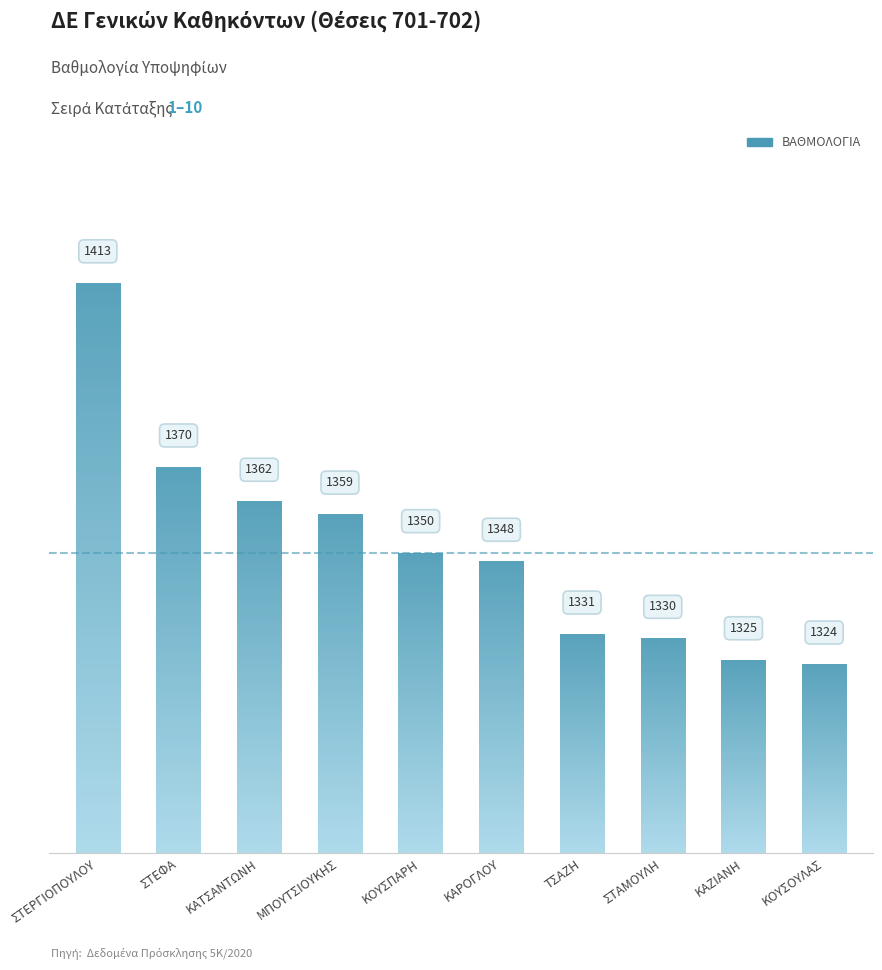

What is the label of the 2nd bar from the right?

ΚΑΖΙΑΝΗ